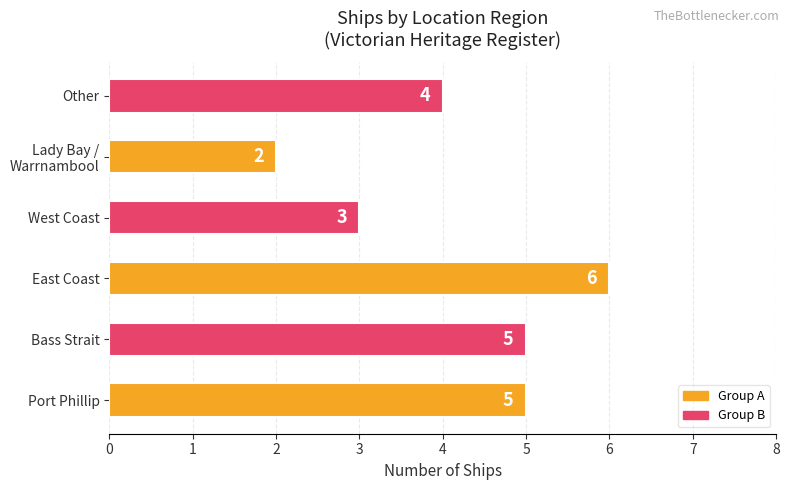

What is the average value?

4